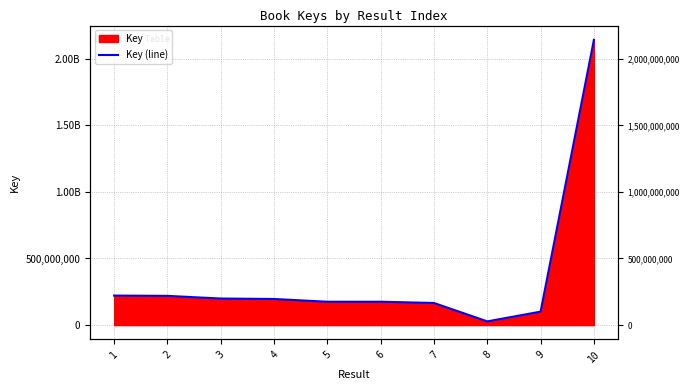

The chart shows a value of 100923025 at 9. True or false?

True